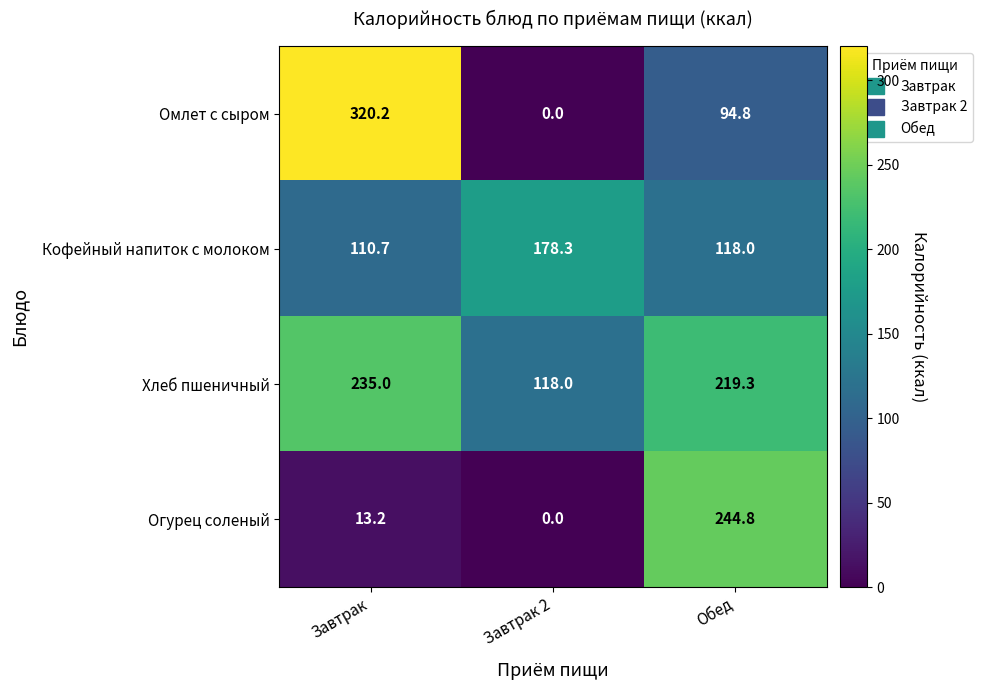

Is it true that Хлеб пшеничный equals 204.5 at Завтрак 2?

False